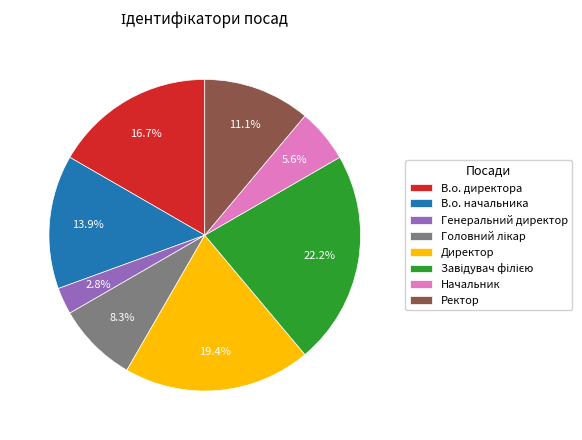

How much of the chart is everything except Директор?

80.6%